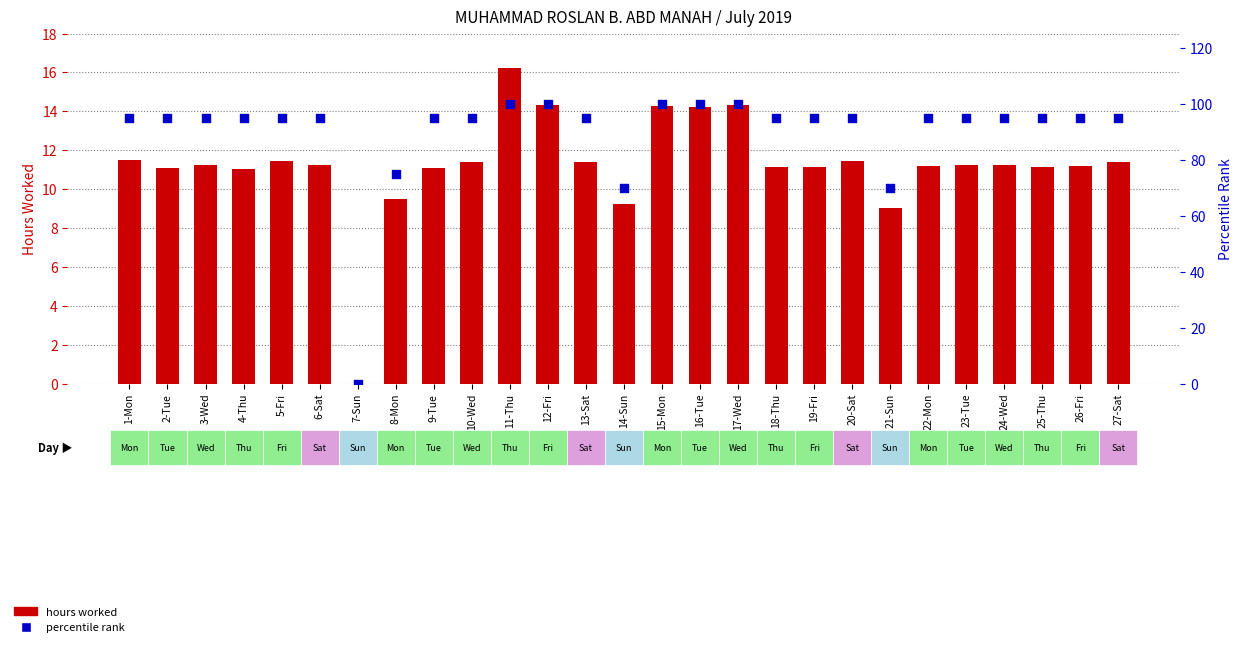

Which series has the largest Y range (max minus min)?

percentile rank